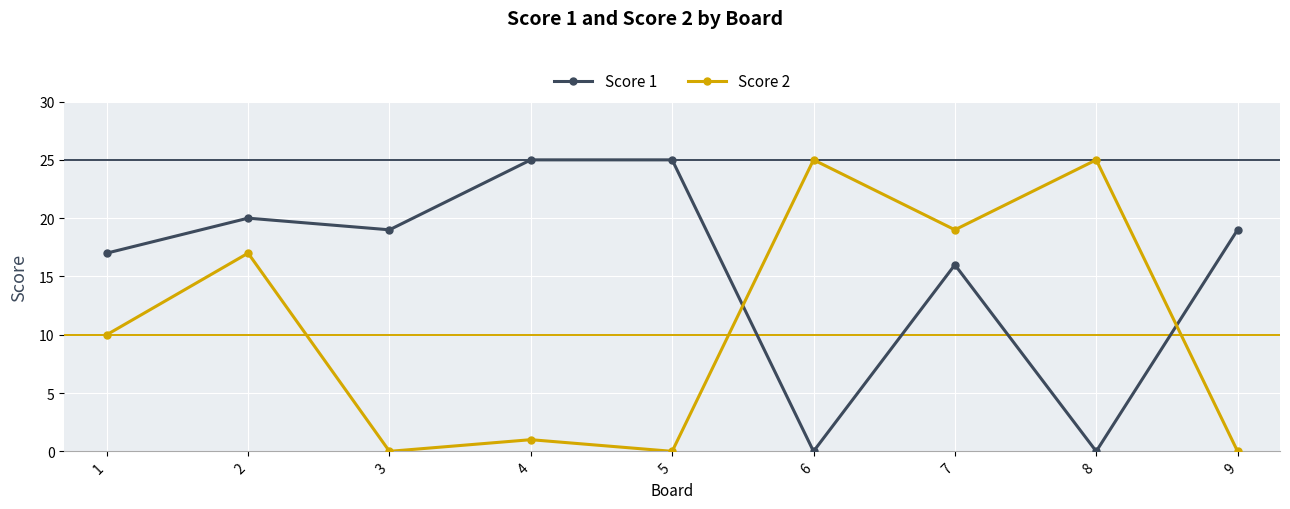

The Score 2 series shows 9 at 3. True or false?

False